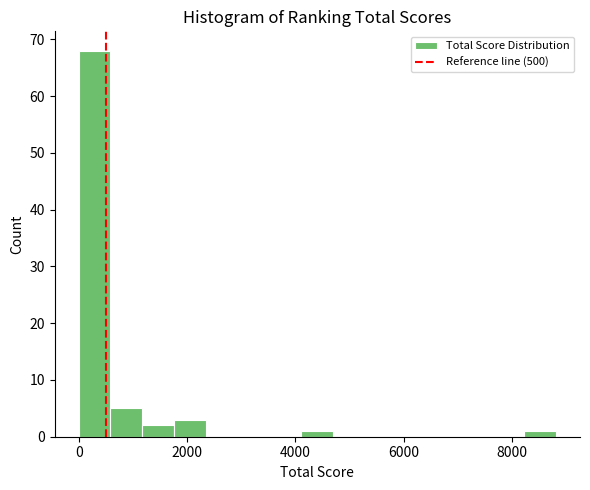

Read against the x-axis, roughly where is the centre of the tallest bar?

200